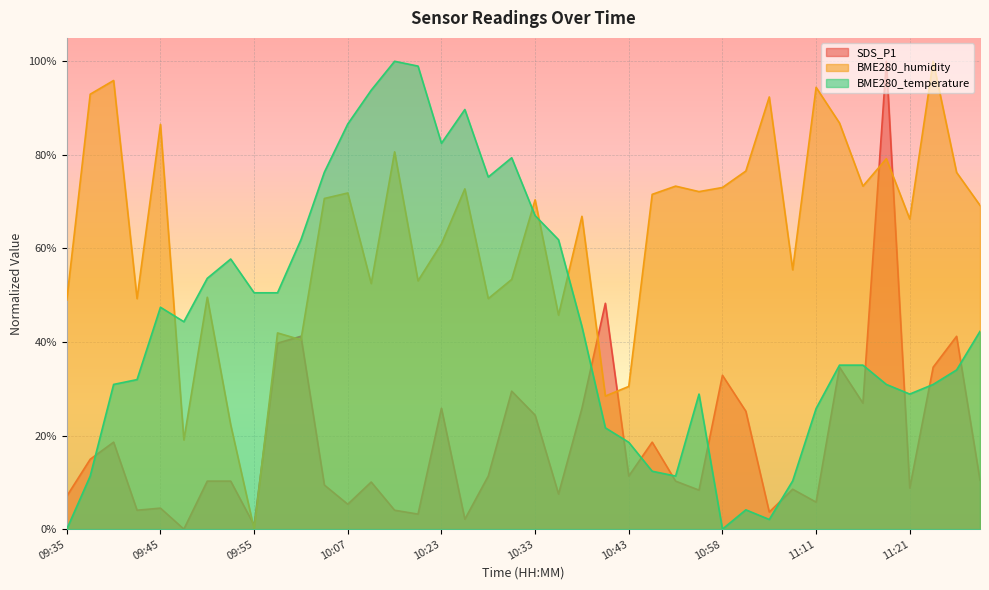

The value of BME280_humidity at 10:33 is 0.4. True or false?

False